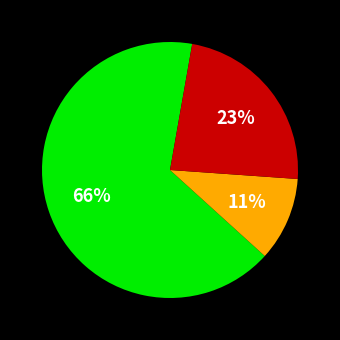

Does any single category account for the majority?

Yes